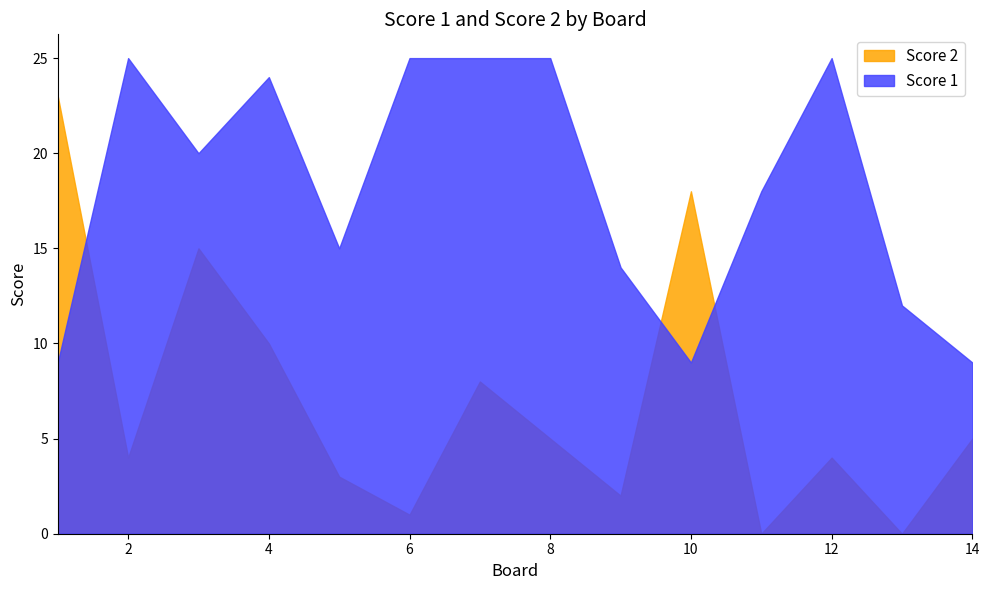

Does the chart display data point markers on the line(s)?

No